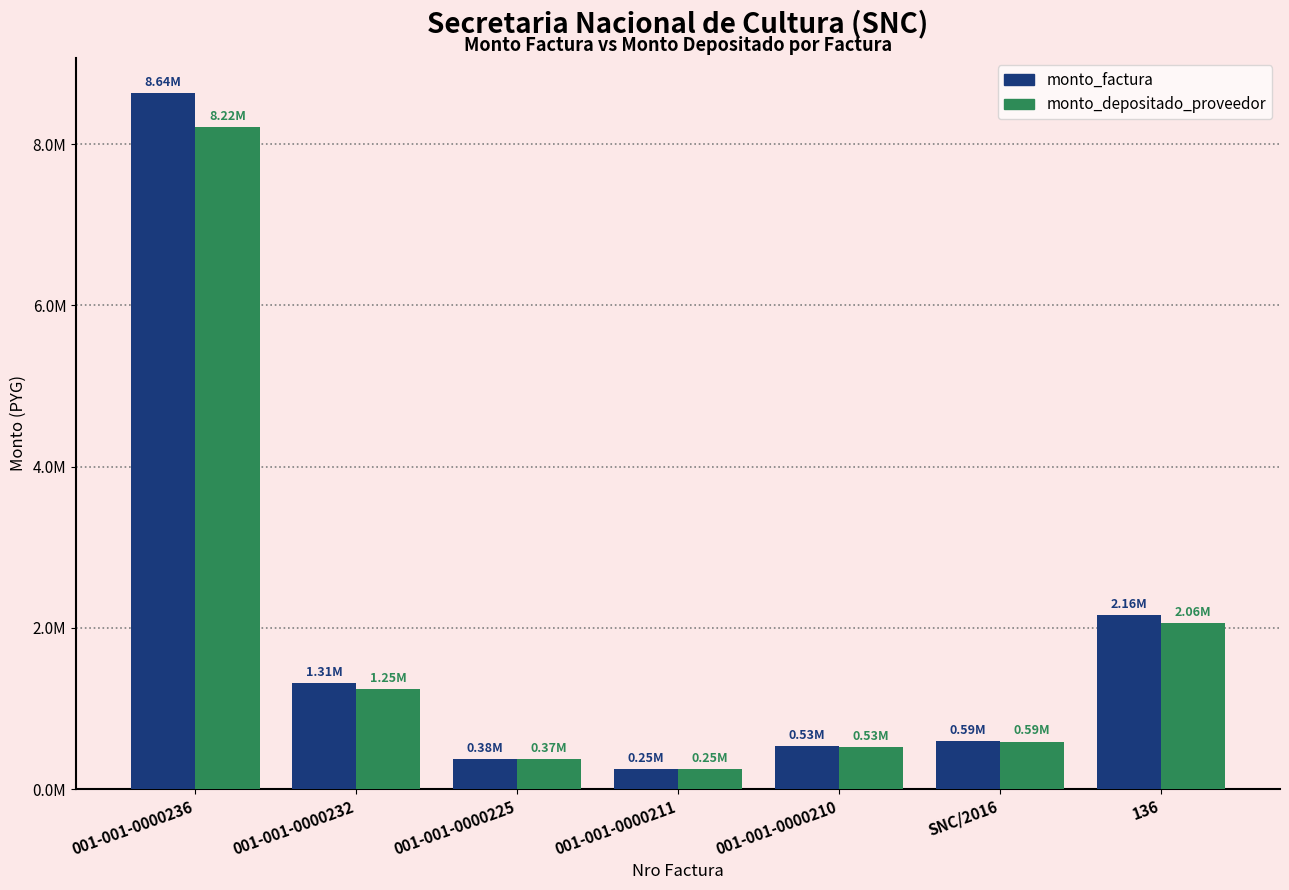

Reading left to right, extract all data points from this chart.

monto_factura: 8640000	1310400	375000	249000	529200	592800	2161920
monto_depositado_proveedor: 8216483	1246167	373636	248095	527276	590645	2055947